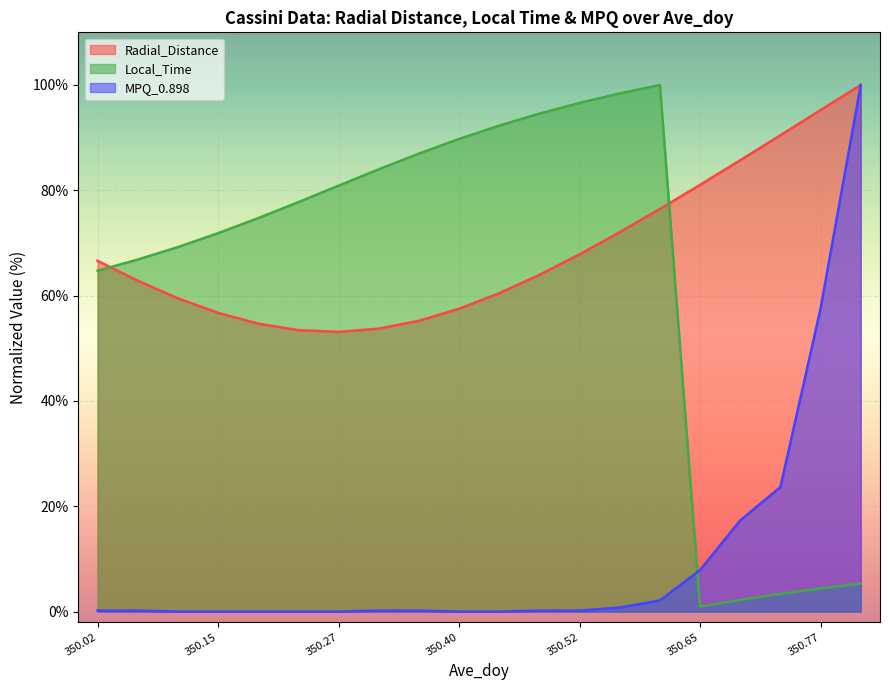

What is the value of the Radial_Distance point at the 8th from the left?

53.7